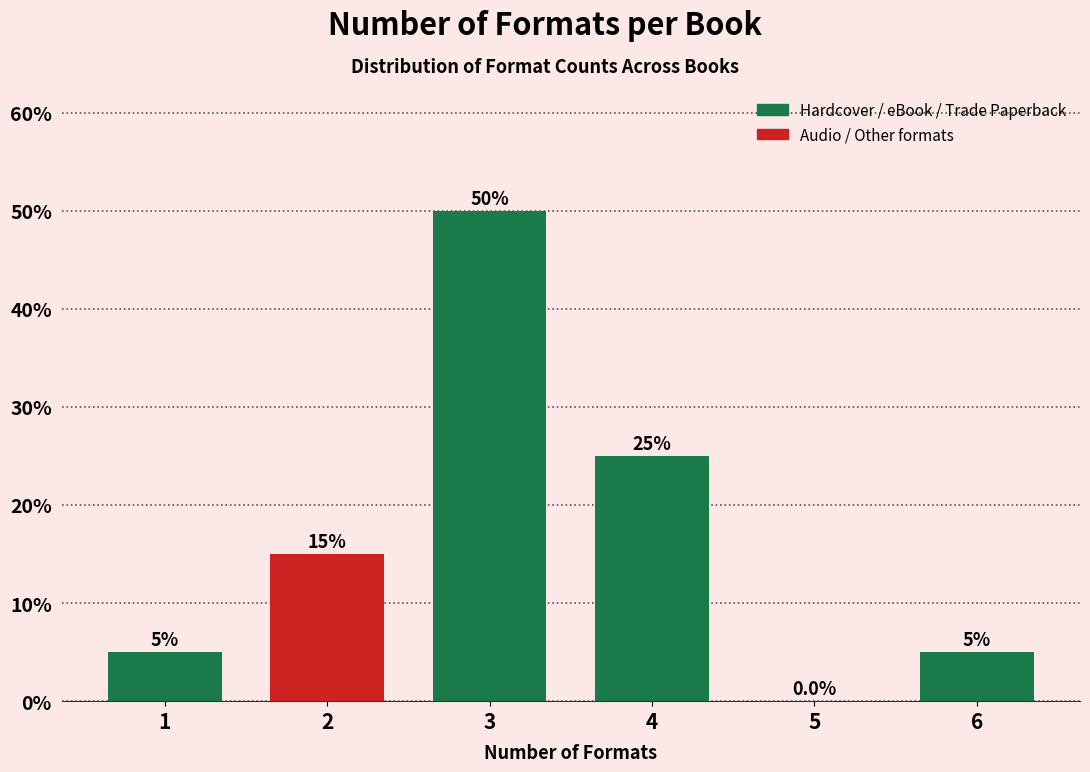

Reading right to left, what are all the values shown in this chart?

6=5	5=0	4=25	3=50	2=15	1=5